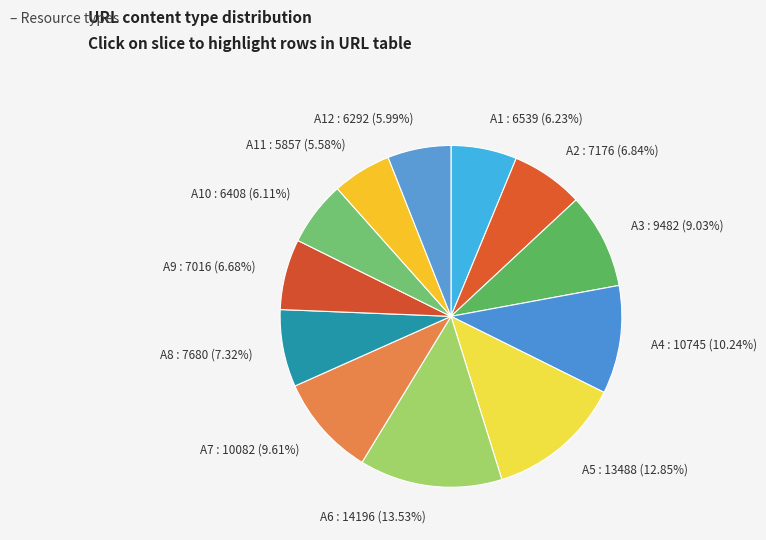

What is the ratio of the value at A1 : 6539 (6.23%) to the value at A5 : 13488 (12.85%)?

0.5